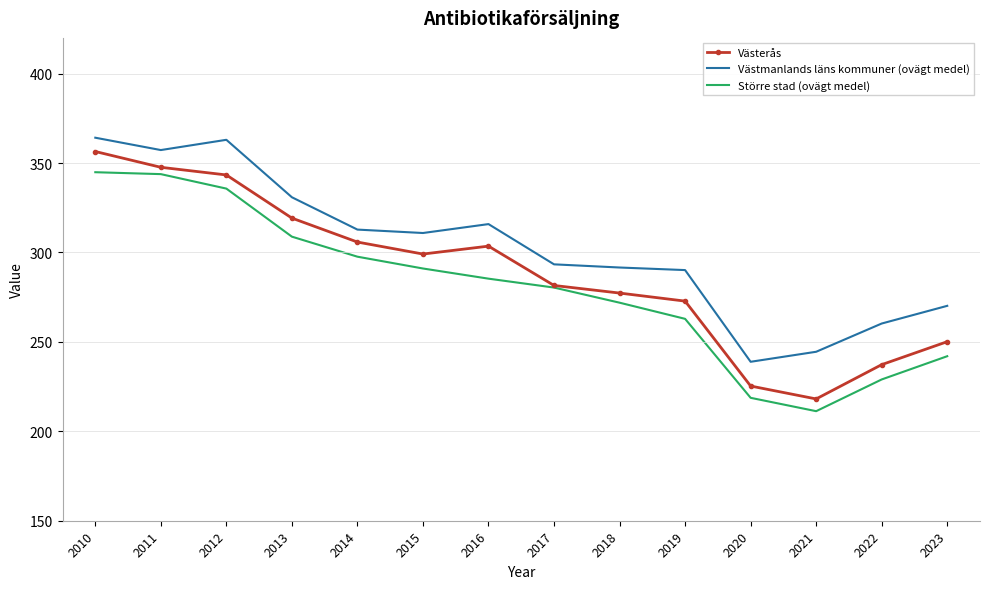

What is the minimum value shown in the chart?

211.3